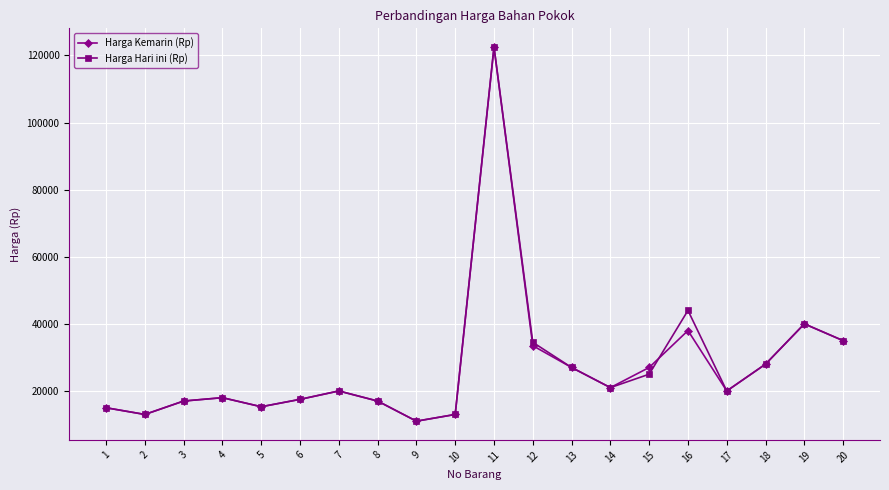

What is the maximum value shown in the chart?

122500